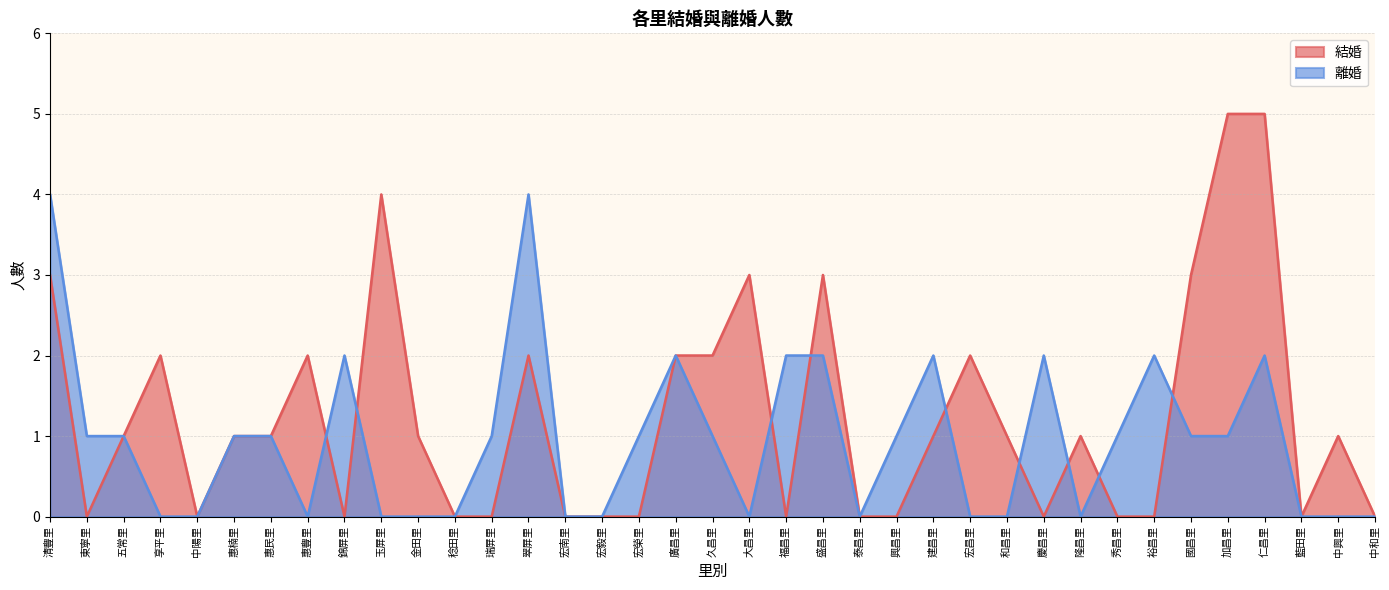

Does the chart display data point markers on the line(s)?

No